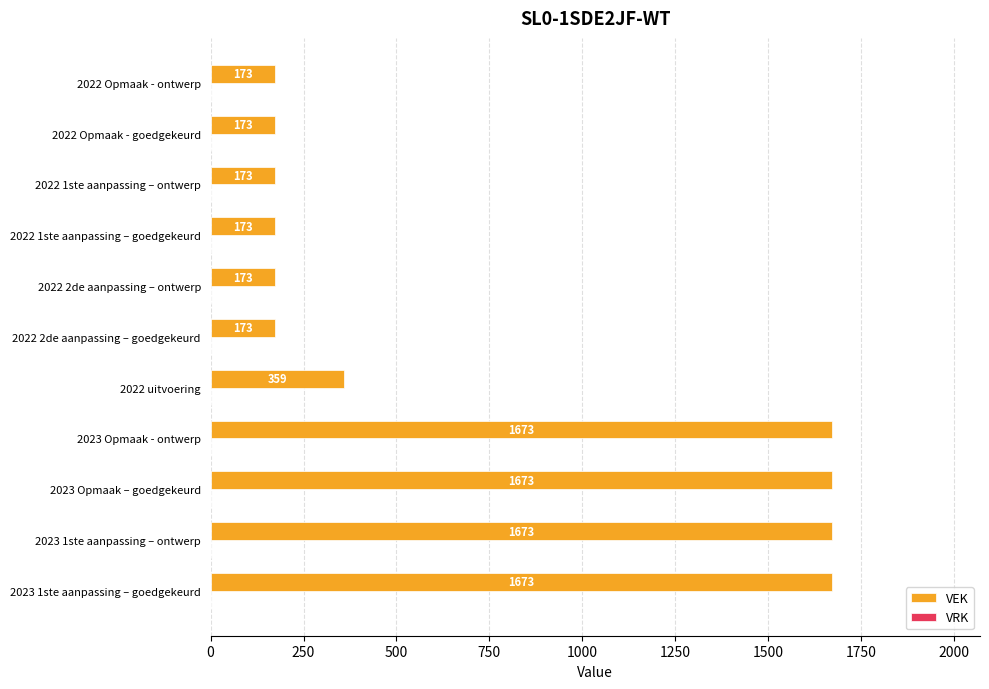

What is the change in value from 2023 1ste aanpassing – ontwerp to 2022 Opmaak - ontwerp?

-1500